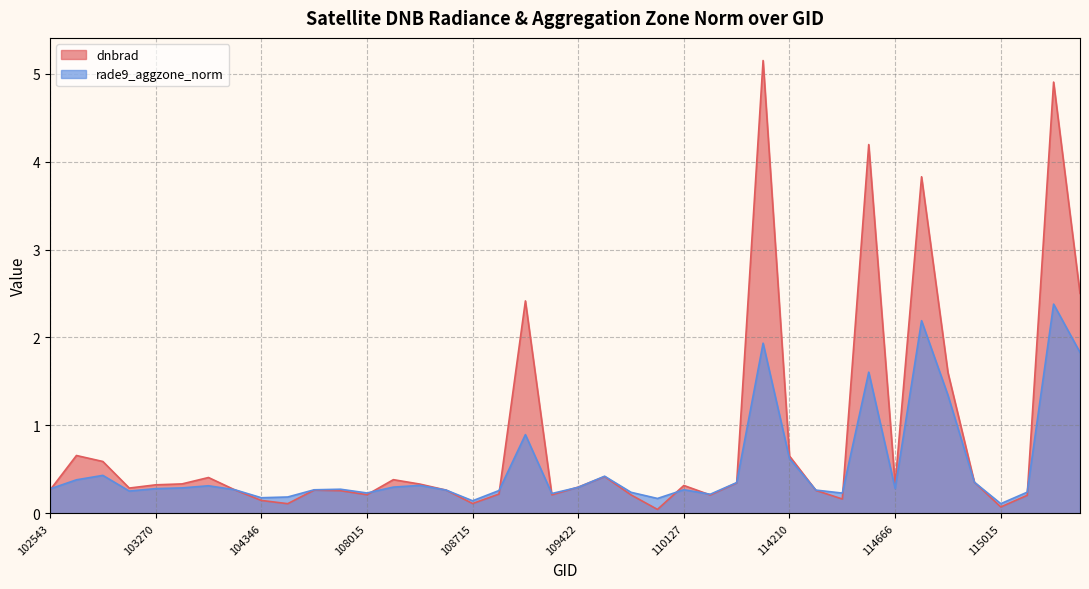

What is the difference between the dnbrad values at 114674 and 108715?

3.7